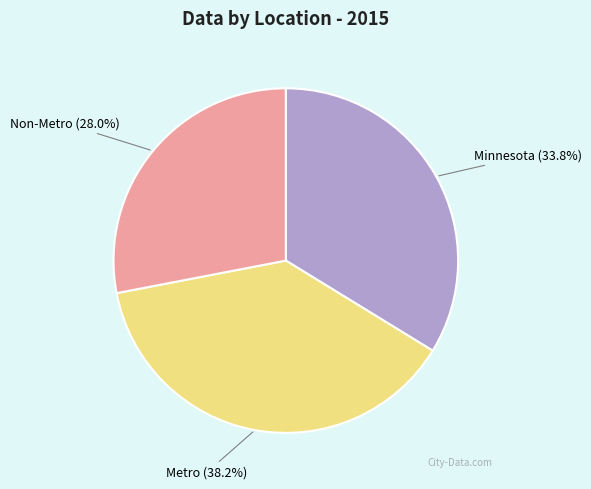

To the nearest percent, what percentage of the pie is Non-Metro?

28%